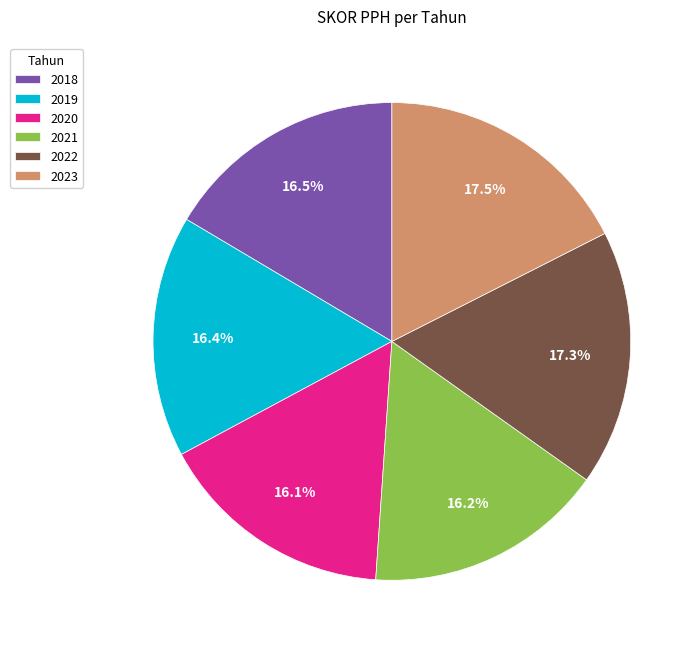

To the nearest percent, what is the average slice percentage?

17%